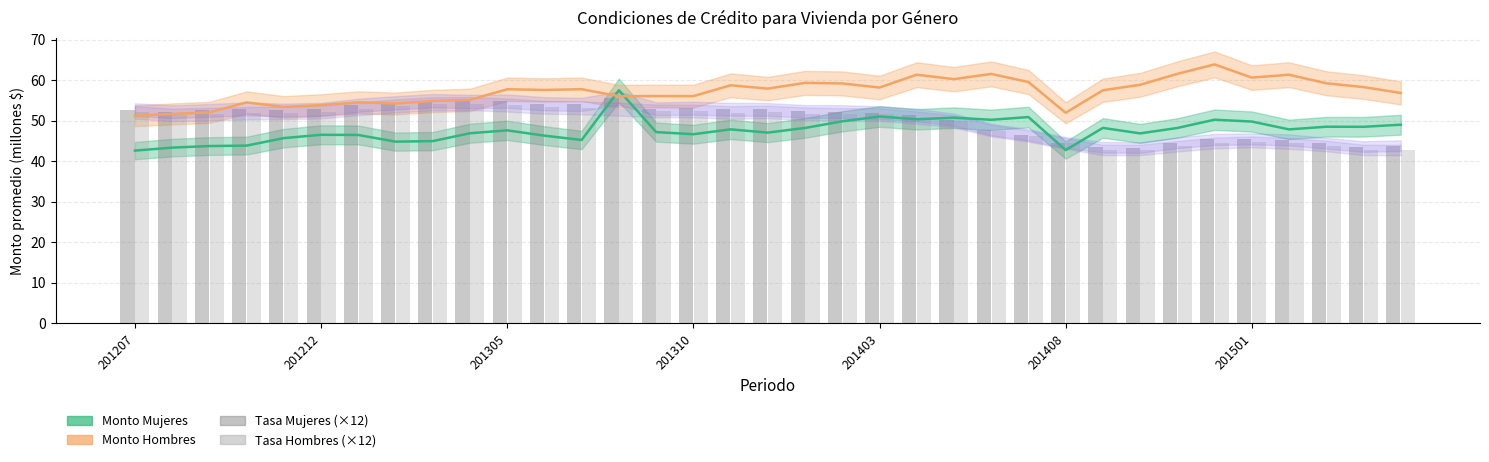

Is it true that Tasa Mujeres (×12) equals 77.6 at 201305?

False